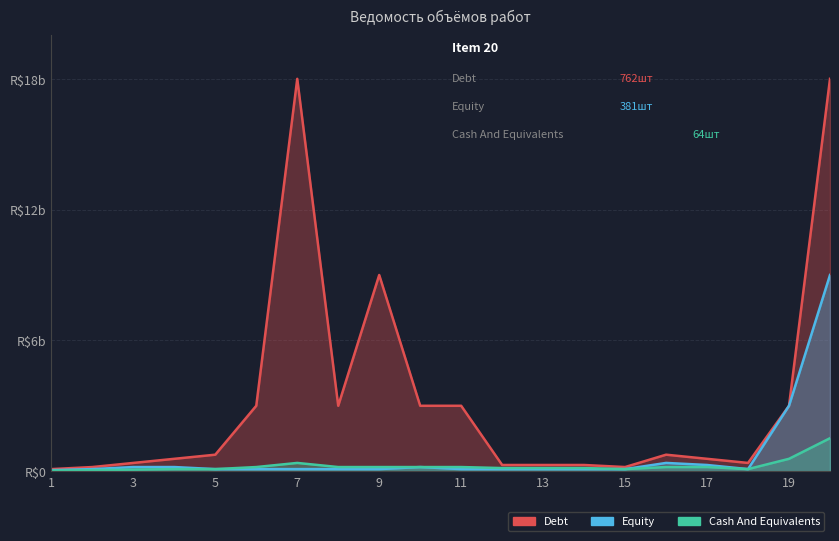

The value of Debt at 7 is 18.0. True or false?

True